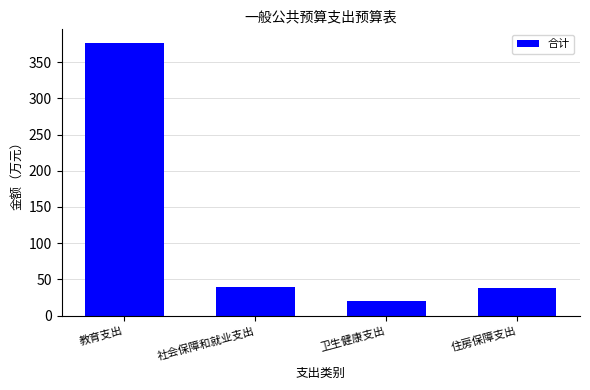

Which label corresponds to the largest value in the chart?

教育支出